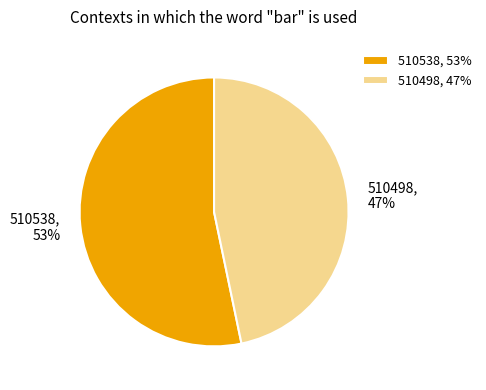

Is it true that 510498 is 47% of the pie?

True